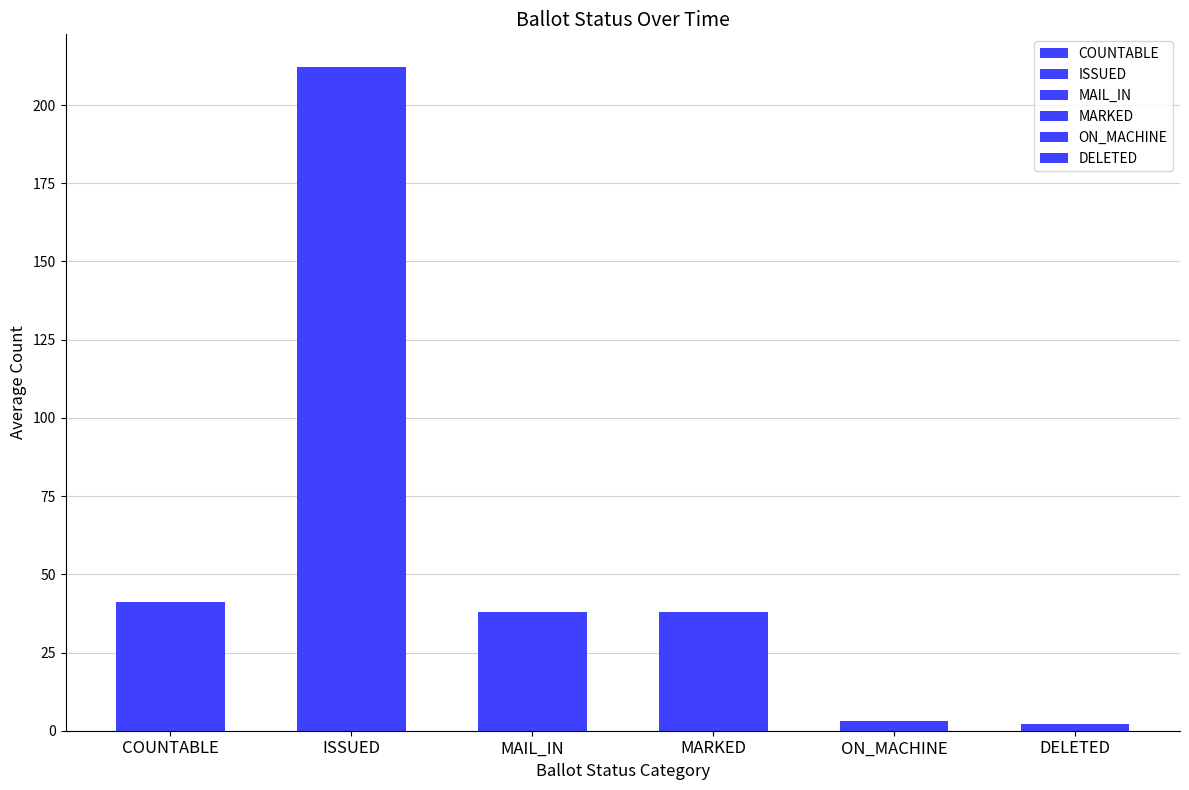

How many series are shown in this chart?

6